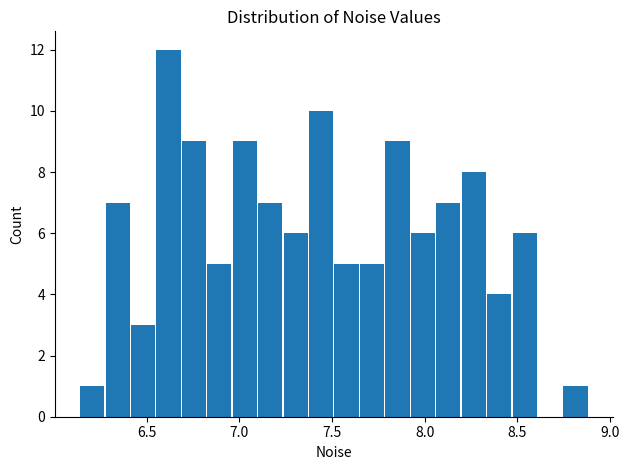

Around what value on the x-axis is the tallest bar? Give the approximate position of its centre, as read against the axis.

6.60